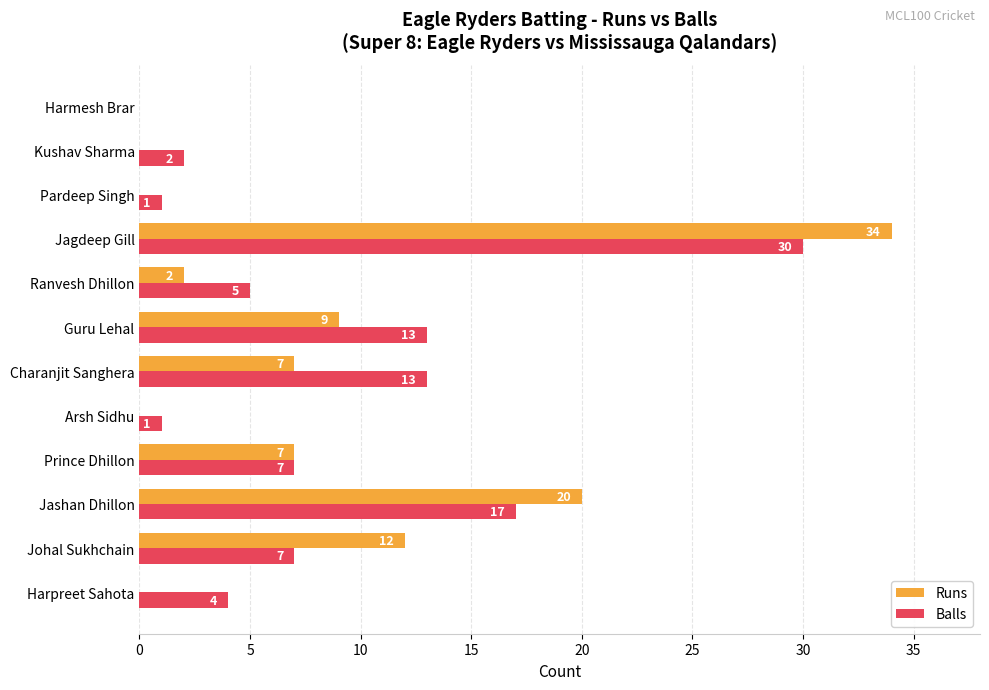

Between Ranvesh Dhillon and Jagdeep Gill, which series saw the biggest shift?

Runs